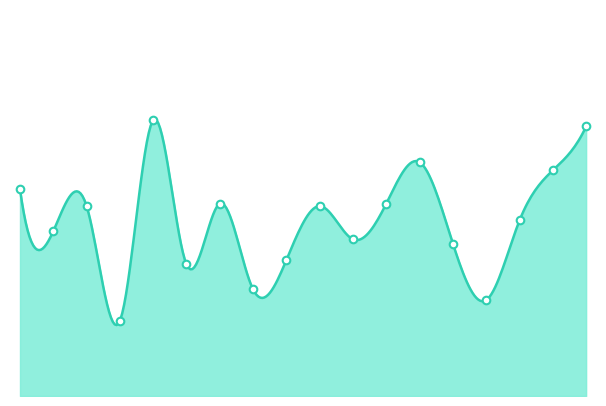

What is the change in value from 04:05 to 04:30?

+0.6